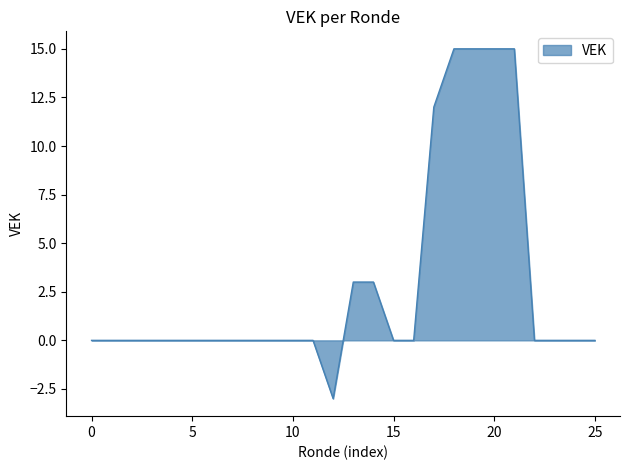

How many distinct data groups are displayed?

1